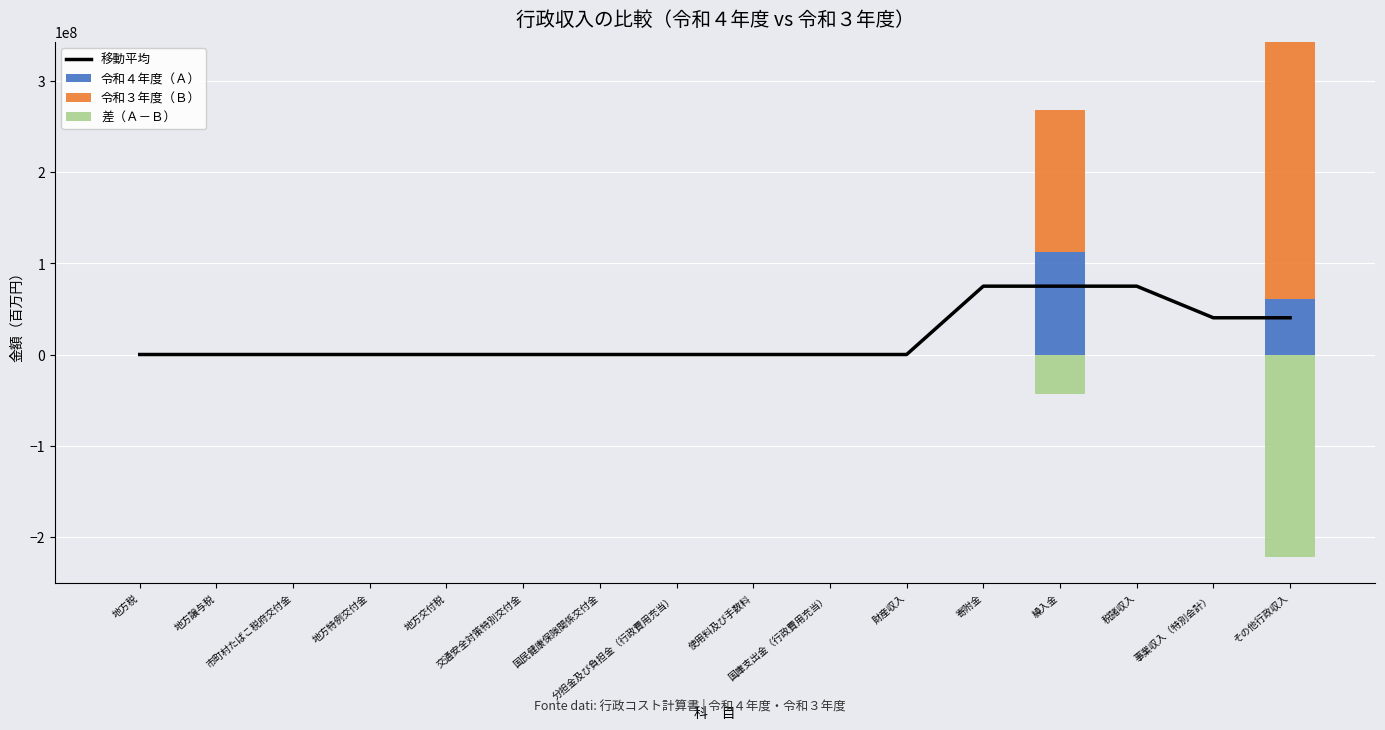

True or false: 令和３年度（Ｂ） has a value of 0.0 at 地方交付税.

True